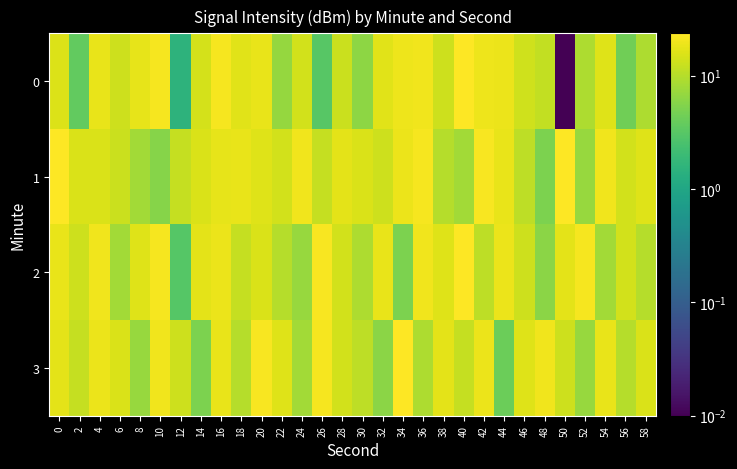

Reading left to right, list all the values displayed in this chart.

0: 0=15.8	2=3.7	4=18.1	6=13.1	8=17.8	10=21.0	12=1.5	14=14.4	16=21.3	18=16.6	20=18.2	22=6.9	24=13.8	26=3.1	28=12.6	30=6.3	32=16.6	34=19.5	36=20.3	38=13.0	40=23.0	42=19.3	44=18.7	46=13.3	48=11.7	50=0.0	52=9.1	54=16.1	56=4.4	58=9.2
1: 0=23.7	2=15.2	4=15.2	6=12.7	8=8.2	10=5.8	12=11.9	14=15.3	16=17.9	18=18.1	20=16.1	22=14.1	24=20.1	26=12.1	28=17.1	30=15.1	32=13.1	34=19.1	36=21.1	38=10.1	40=8.1	42=22.1	44=18.1	46=11.1	48=5.1	50=23.1	52=7.1	54=20.1	56=14.1	58=16.1
2: 0=18.1	2=13.1	4=20.1	6=8.1	8=16.1	10=21.1	12=3.1	14=17.1	16=19.1	18=12.1	20=15.1	22=10.1	24=7.1	26=22.1	28=14.1	30=9.1	32=18.1	34=5.1	36=20.1	38=16.1	40=23.1	42=11.1	44=19.1	46=13.1	48=6.1	50=17.1	52=21.1	54=8.1	56=14.1	58=10.1
3: 0=17.1	2=12.1	4=19.1	6=15.1	8=7.1	10=20.1	12=13.1	14=5.1	16=18.1	18=10.1	20=22.1	22=16.1	24=8.1	26=21.1	28=14.1	30=11.1	32=6.1	34=23.1	36=9.1	38=17.1	40=12.1	42=19.1	44=4.1	46=16.1	48=20.1	50=13.1	52=7.1	54=18.1	56=10.1	58=15.1